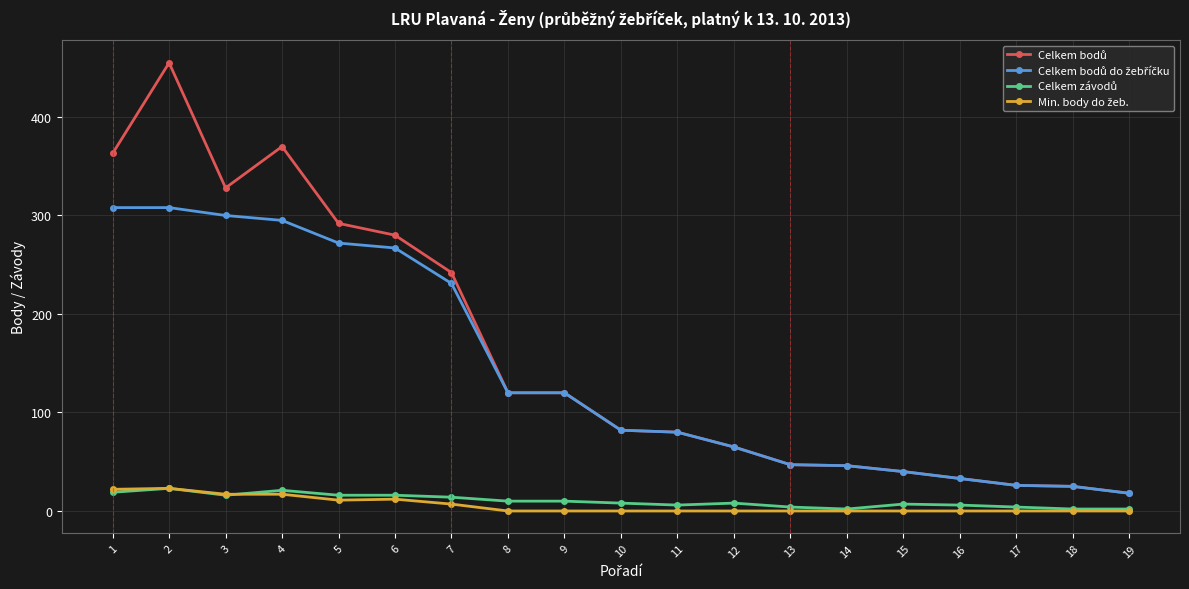

What is the greatest value displayed?

455